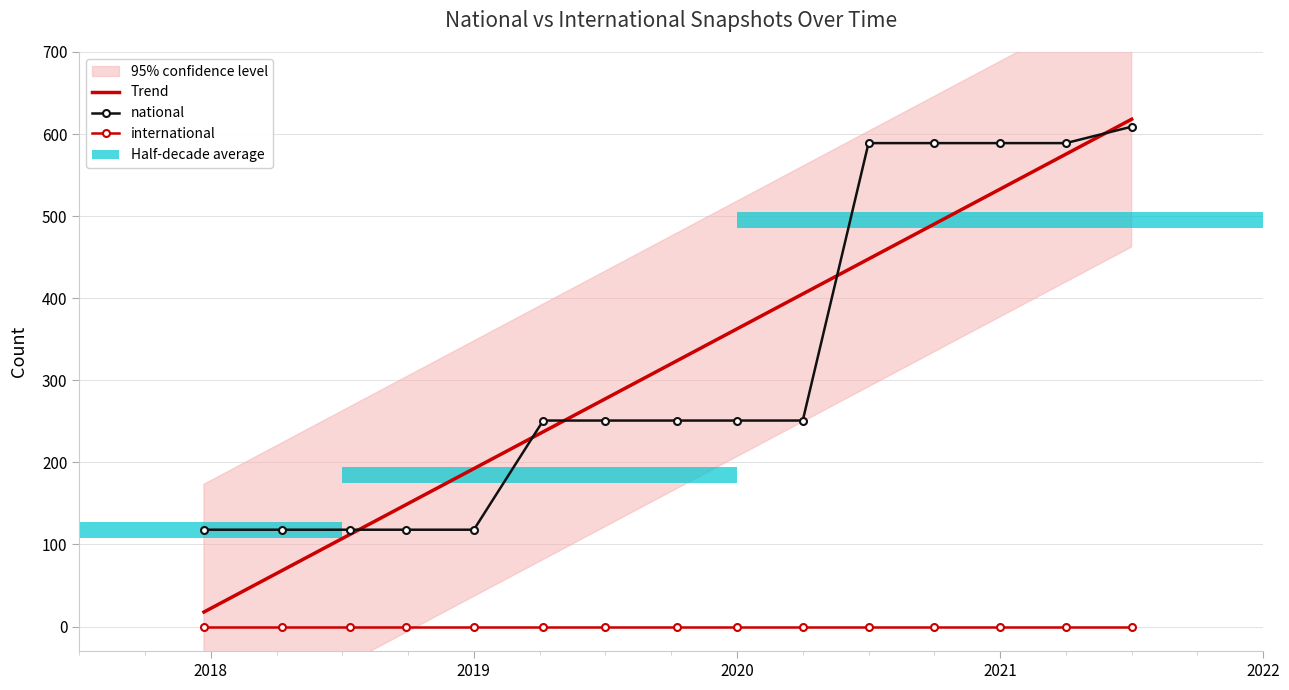

How many data points are above 251?

5